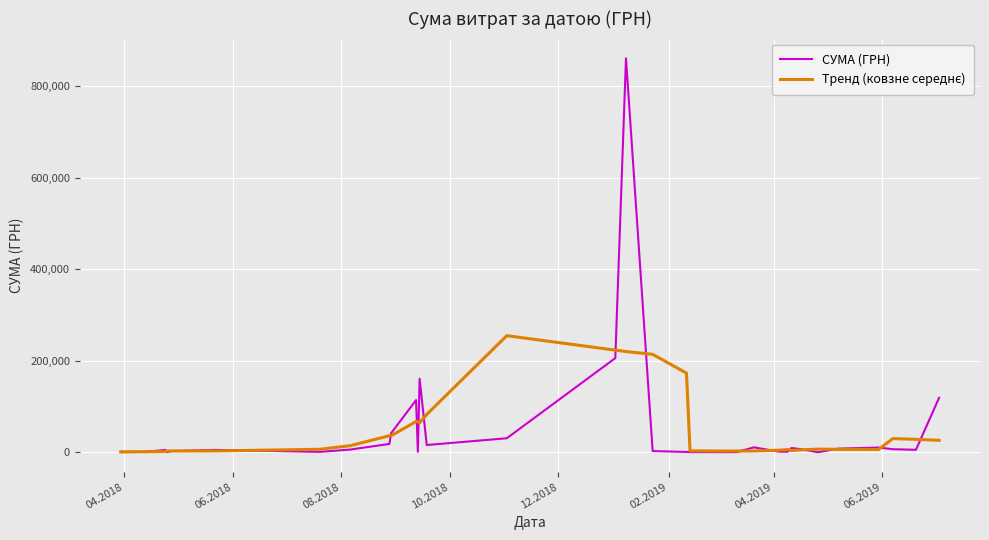

Which series has the widest spread of values?

СУМА (ГРН)